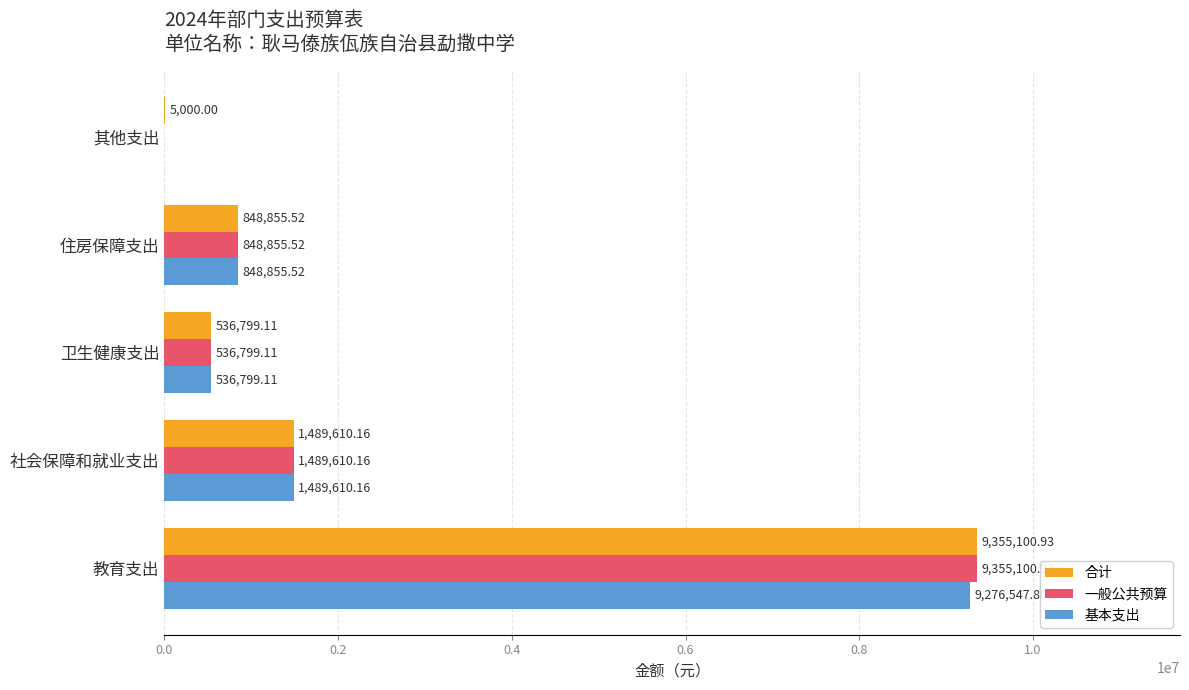

Which label corresponds to the largest value in the chart?

教育支出